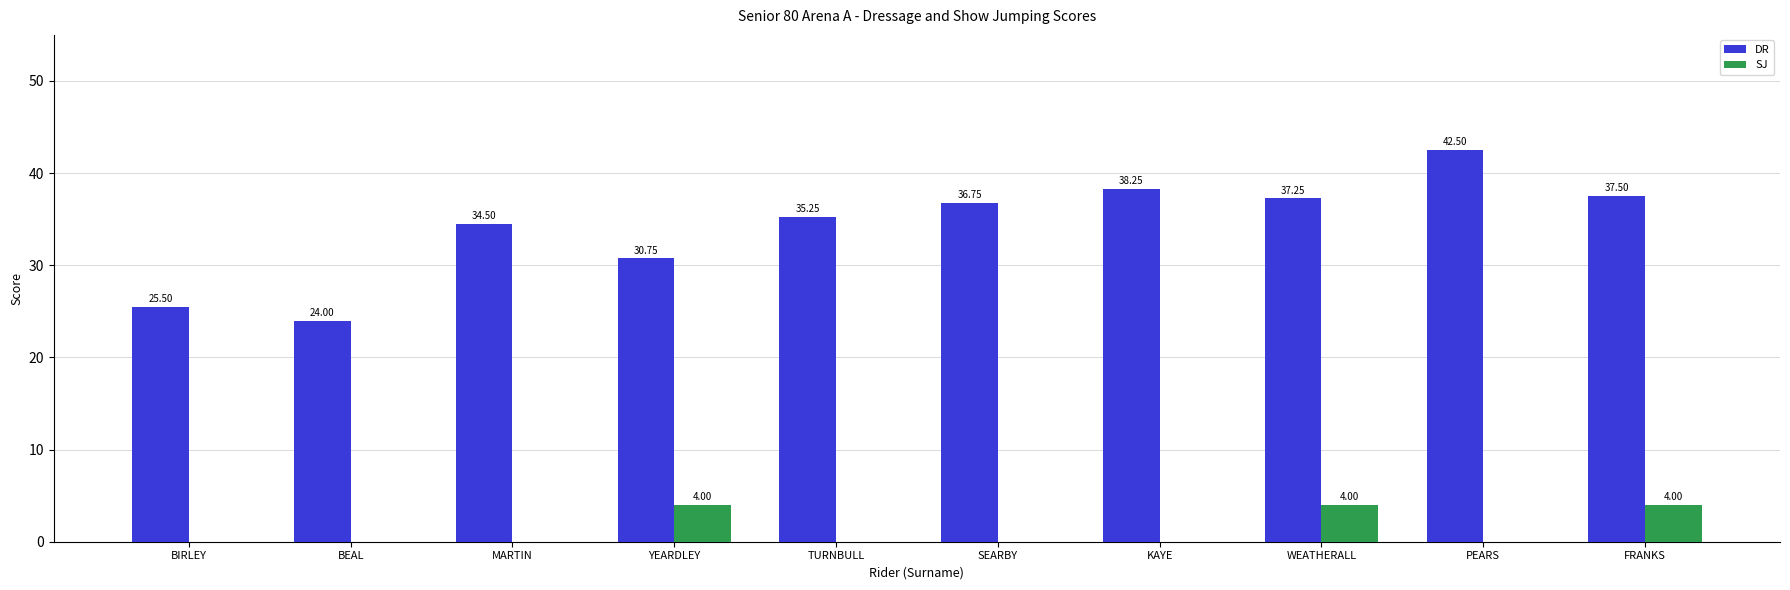

At which category does the chart reach its peak across all series?

PEARS